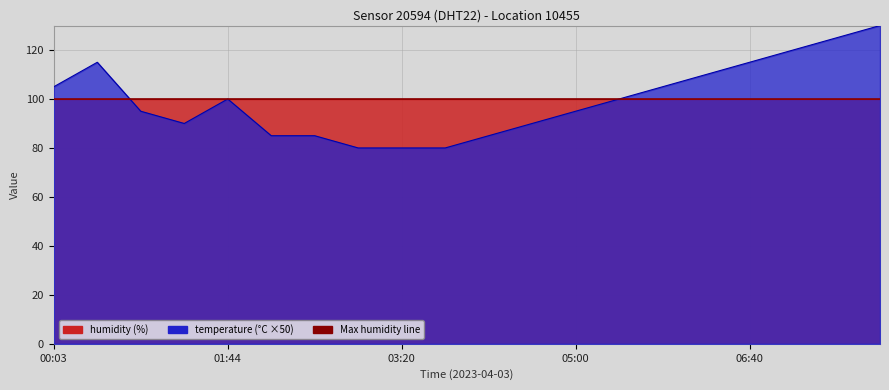

Reading left to right, transcribe all the data shown in this chart.

105.0	115.0	95.0	90.0	100.0	85.0	85.0	80.0	80.0	80.0	85.0	90.0	95.0	100.0	105.0	110.0	115.0	120.0	125.0	130.0